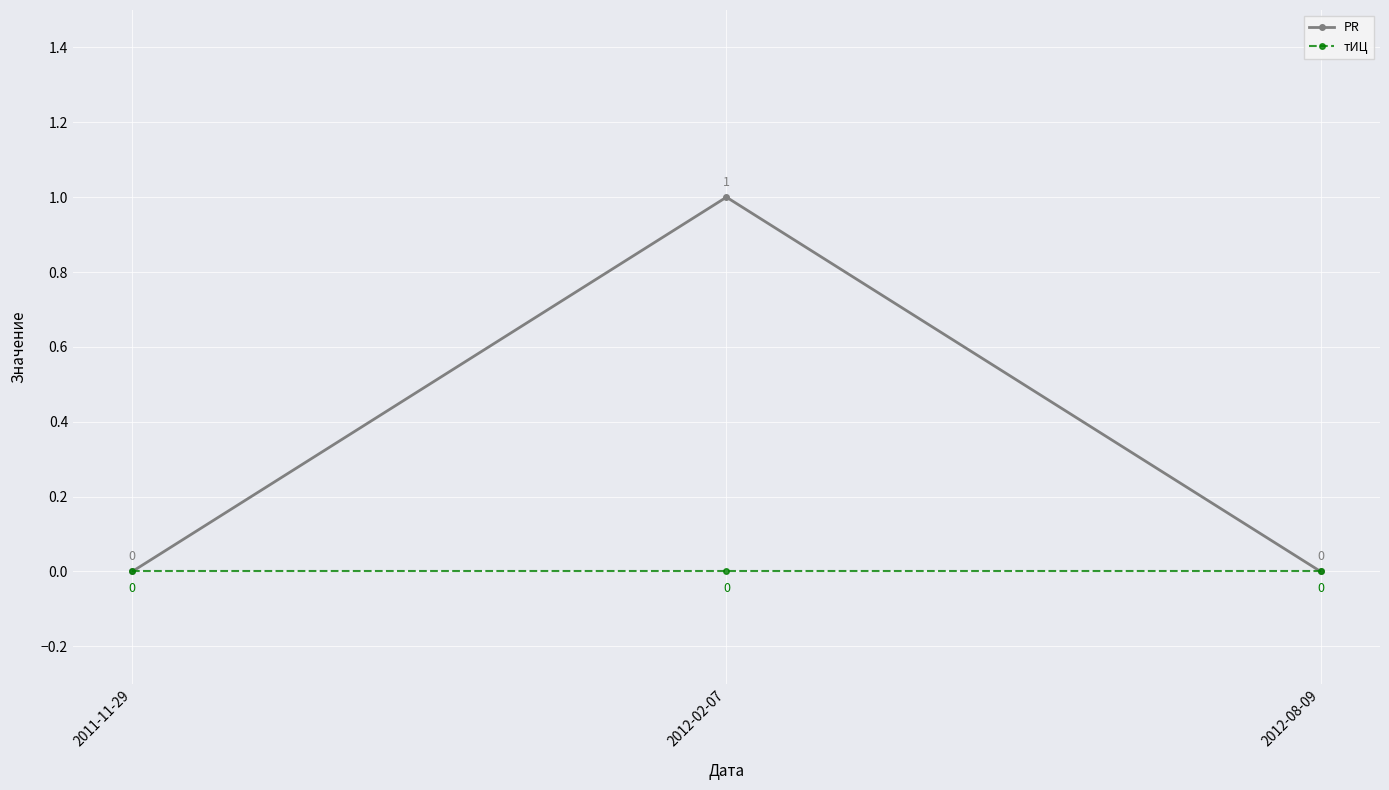

What is the greatest value displayed?

1